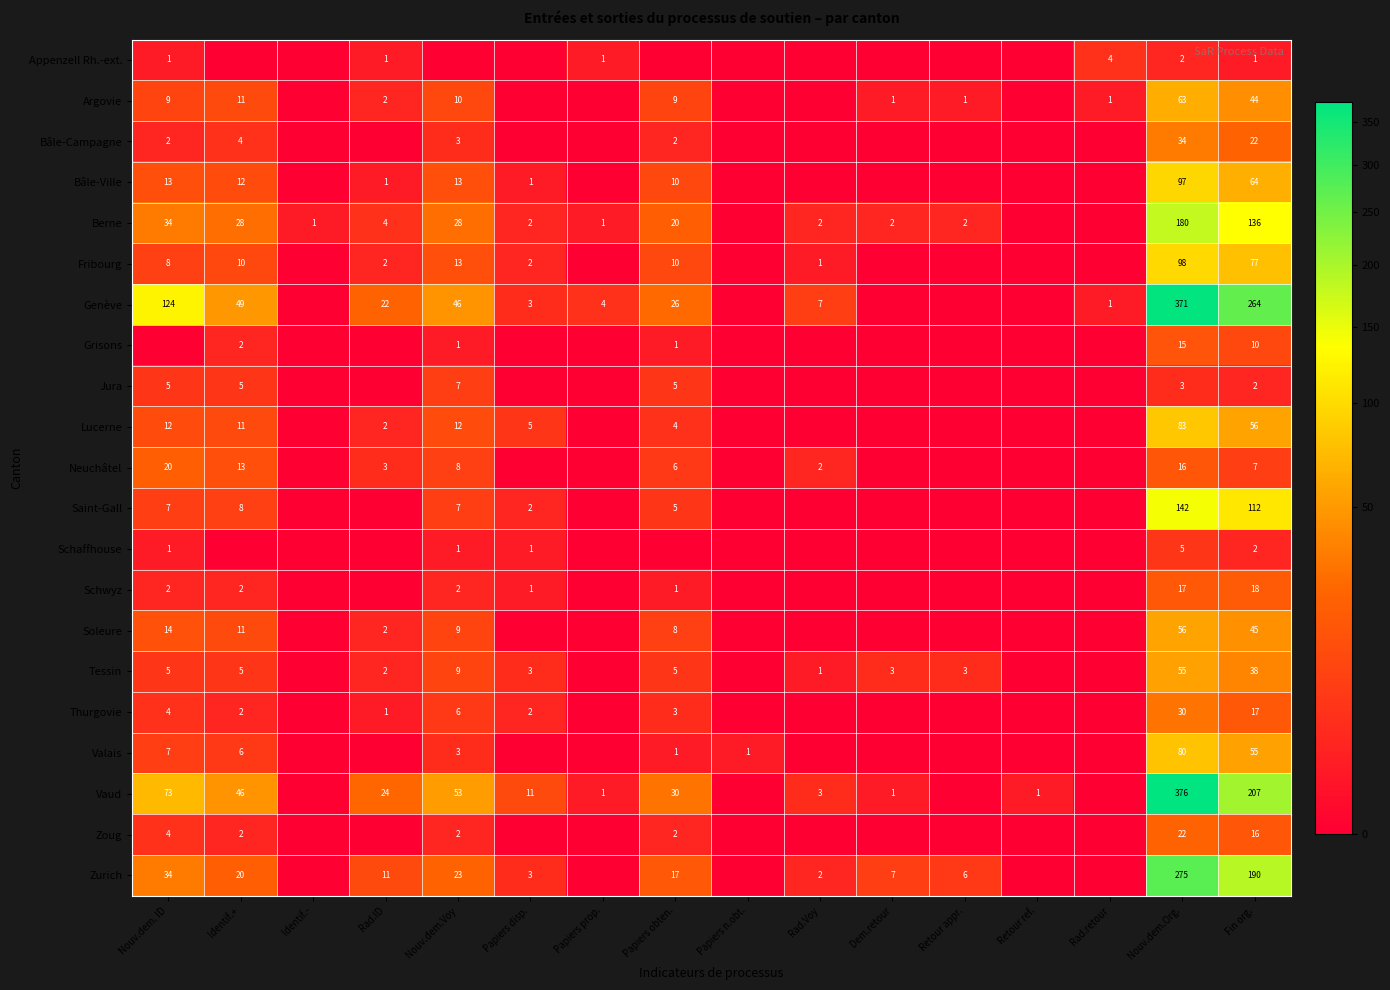

The value of Bâle-Ville at Papiers obten. is 10. True or false?

True